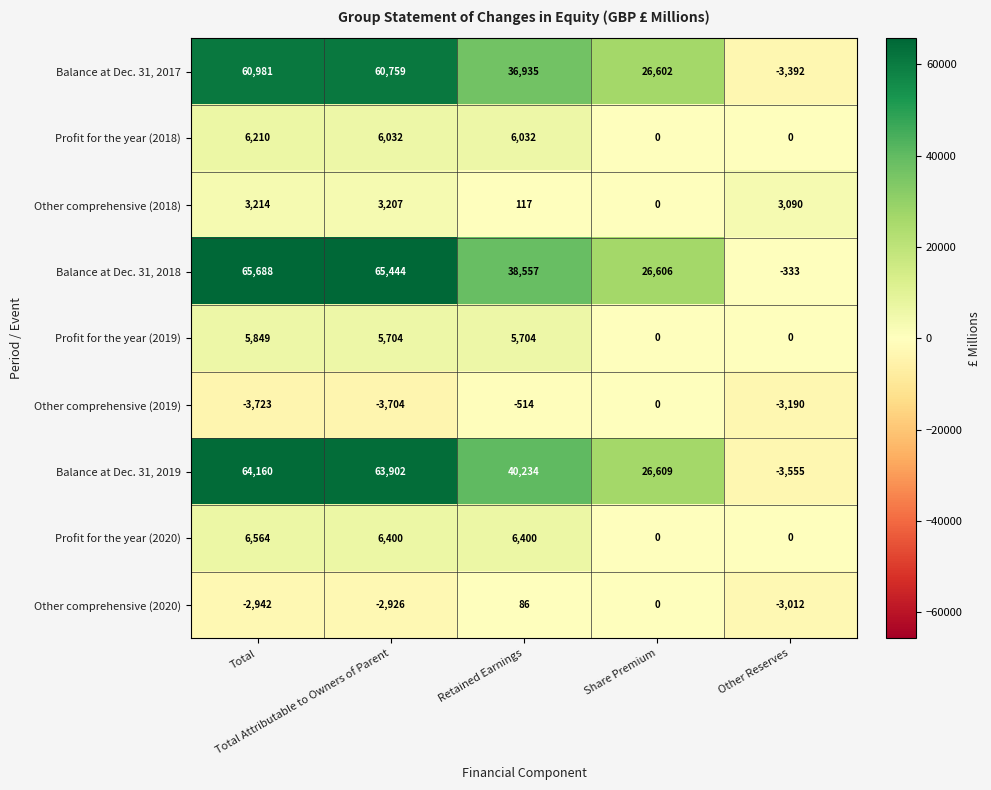

At which category is the sum across all series the highest?

Total